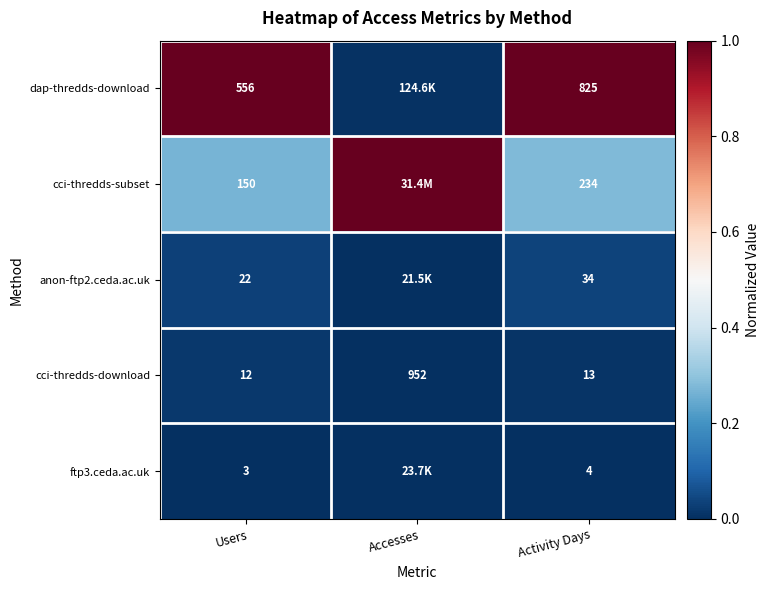

Between Users and Activity Days, which series saw the biggest shift?

dap-thredds-download